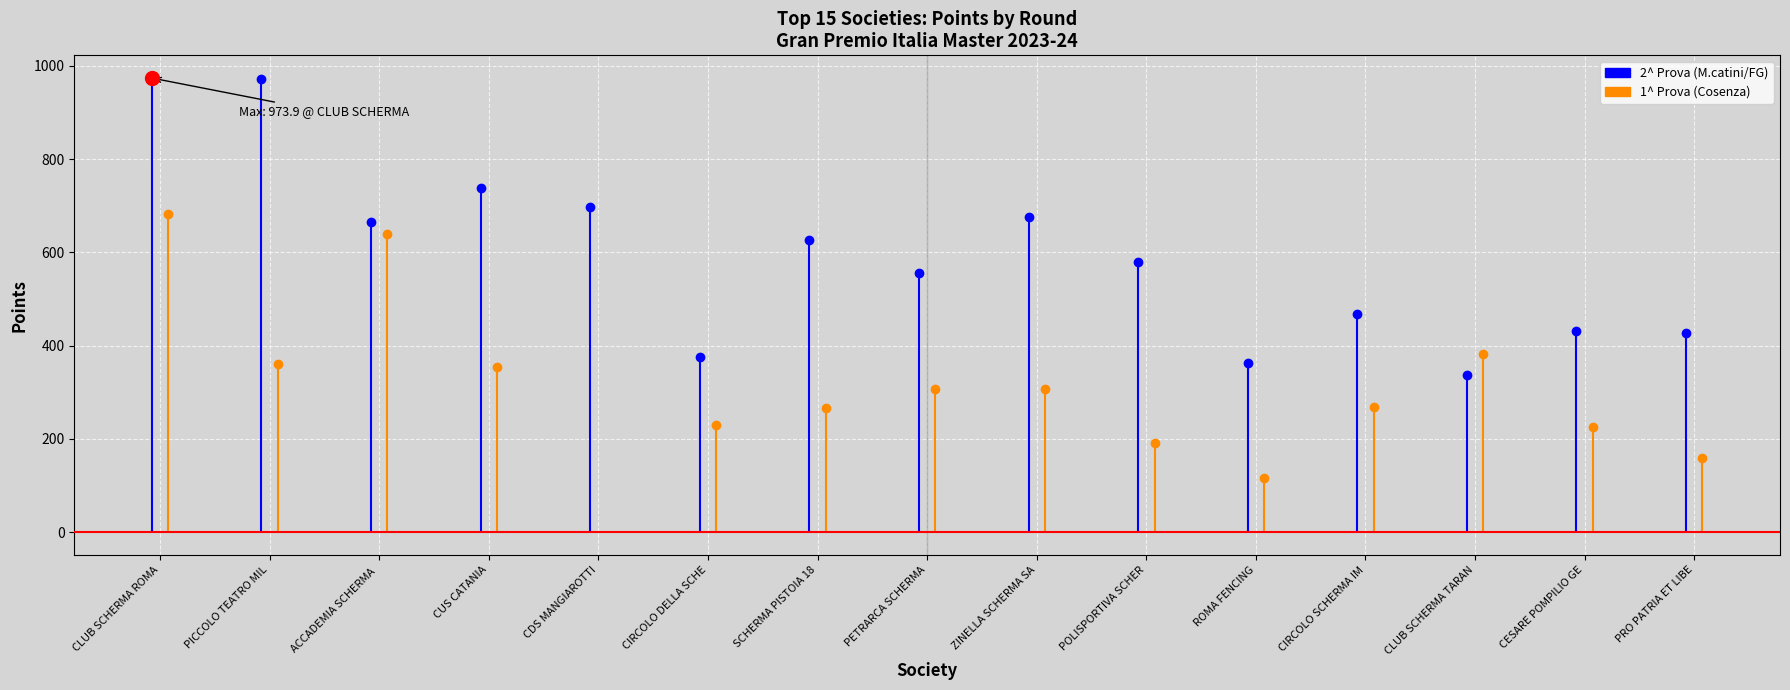

Where is the first local minimum for 1^ Prova (Cosenza)?

PICCOLO TEATRO MILANO